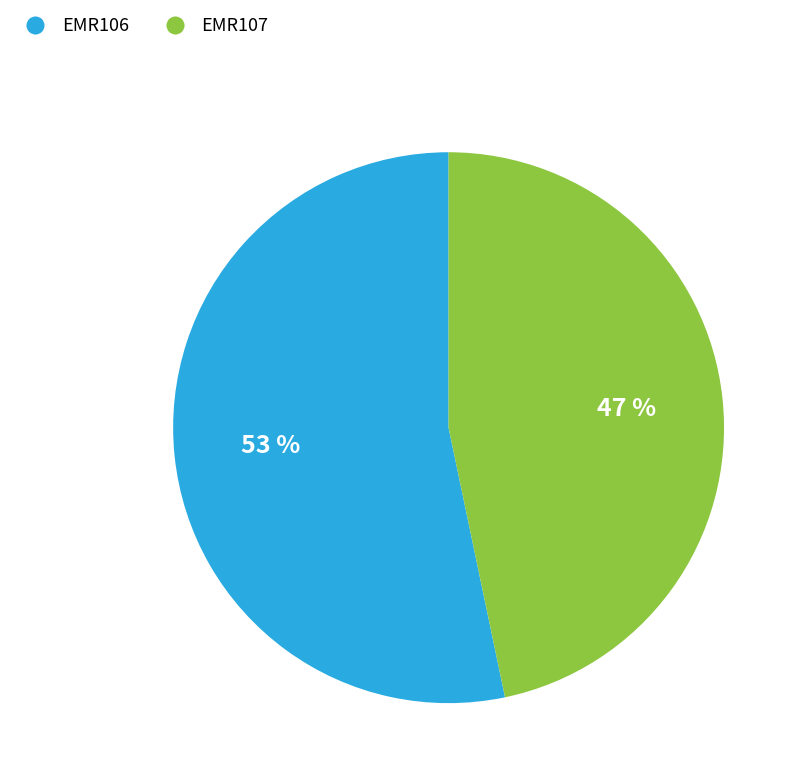

To the nearest percent, what is the combined percentage of EMR107 and EMR106?

100%